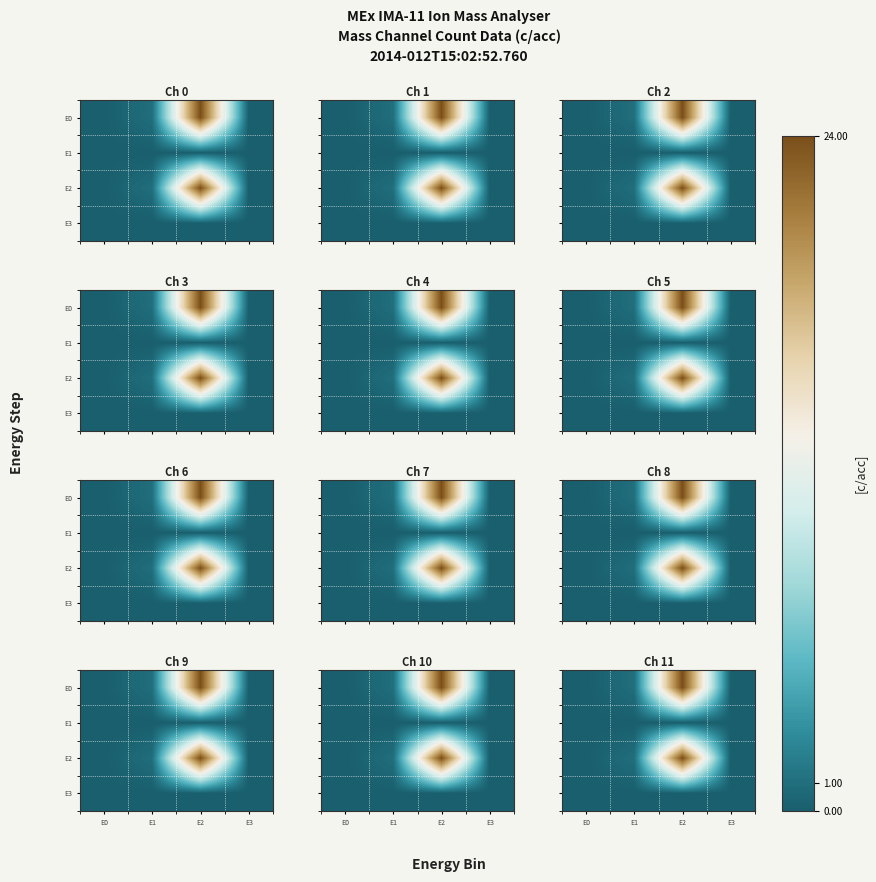

How many categories are shown in the chart?

4